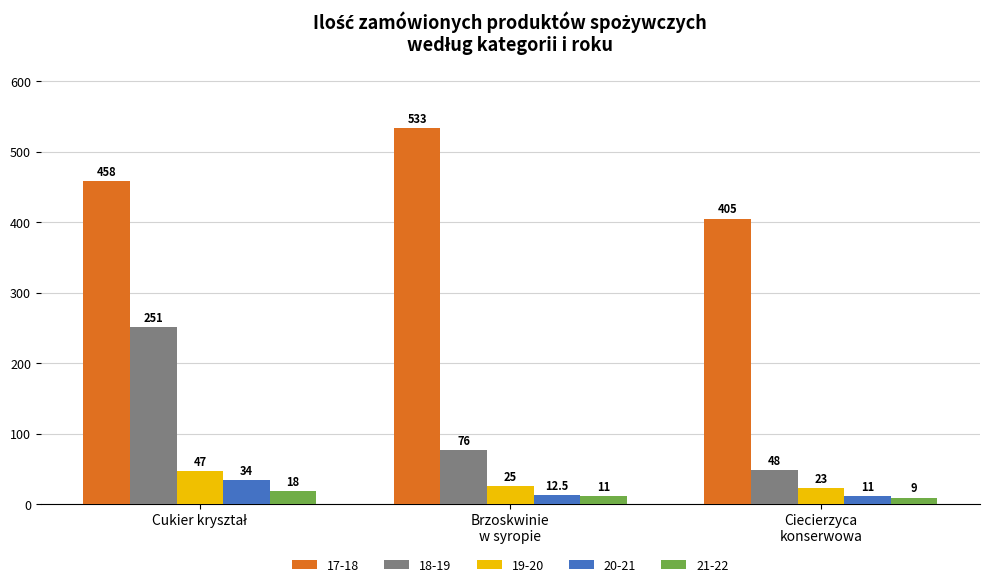

What are all the series names shown in the legend?

17-18, 18-19, 19-20, 20-21, 21-22